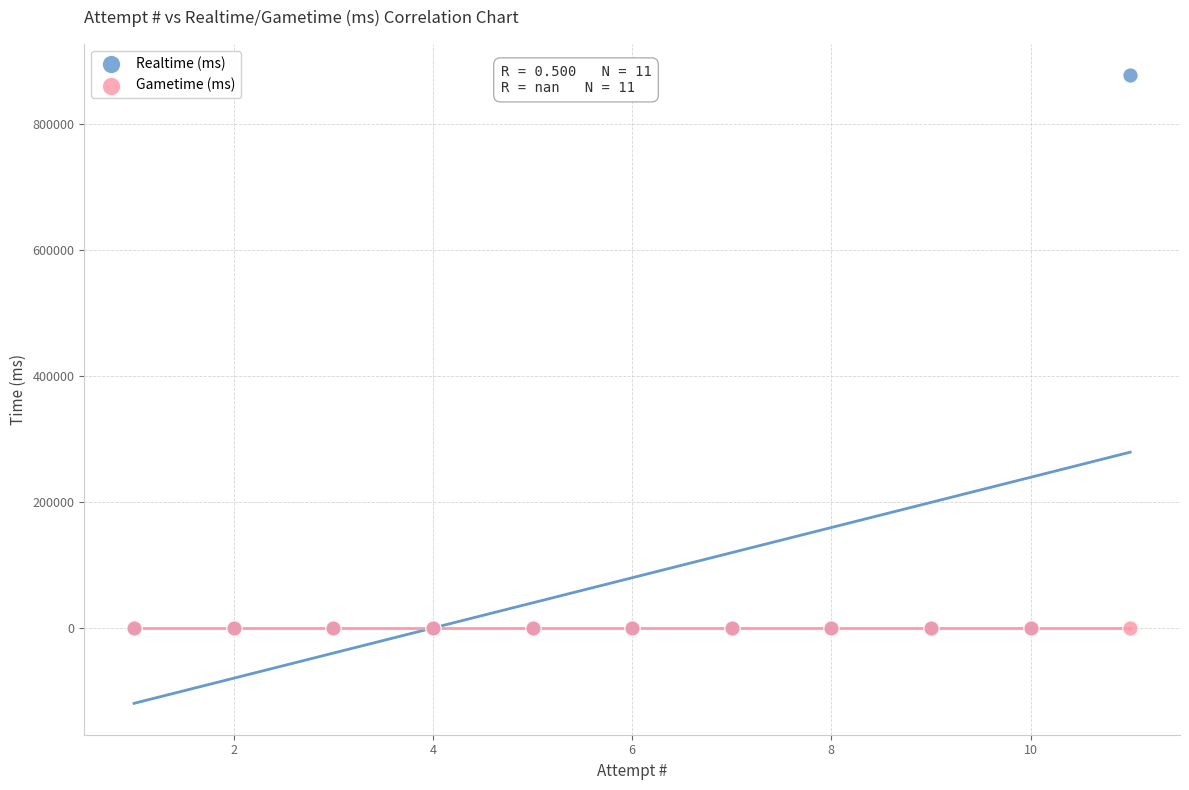

What are all the series names shown in the legend?

Realtime (ms), Gametime (ms)